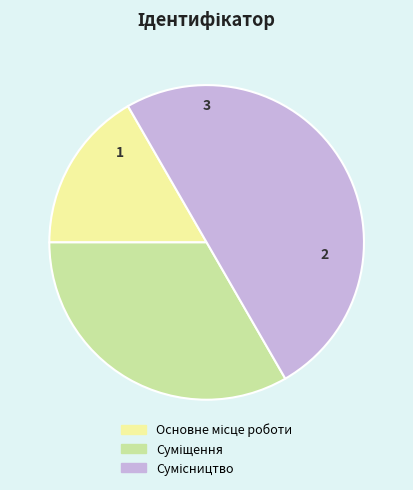

Count the number of slices in the pie.

3